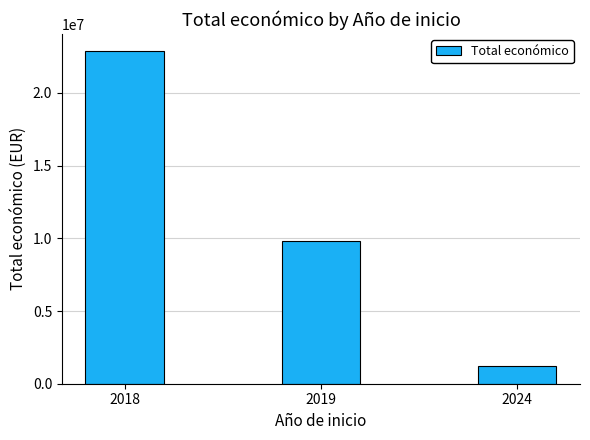

How many values are between 1210151 and 22909618?

3